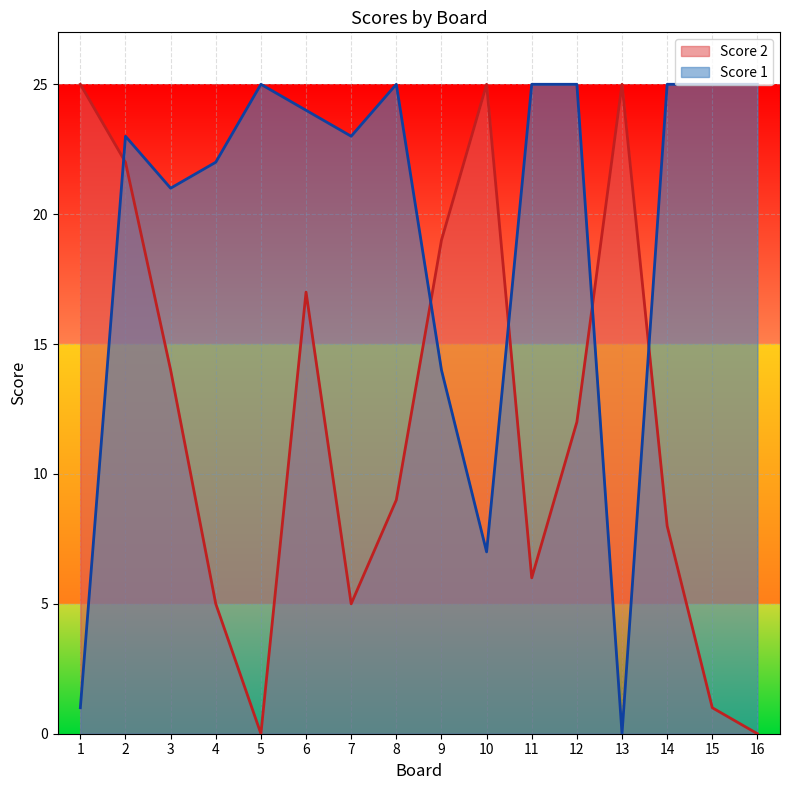

Reading left to right, list all the values displayed in this chart.

Score 1: 1=1	2=23	3=21	4=22	5=25	6=24	7=23	8=25	9=14	10=7	11=25	12=25	13=0	14=25	15=25	16=25
Score 2: 1=25	2=22	3=14	4=5	5=0	6=17	7=5	8=9	9=19	10=25	11=6	12=12	13=25	14=8	15=1	16=0